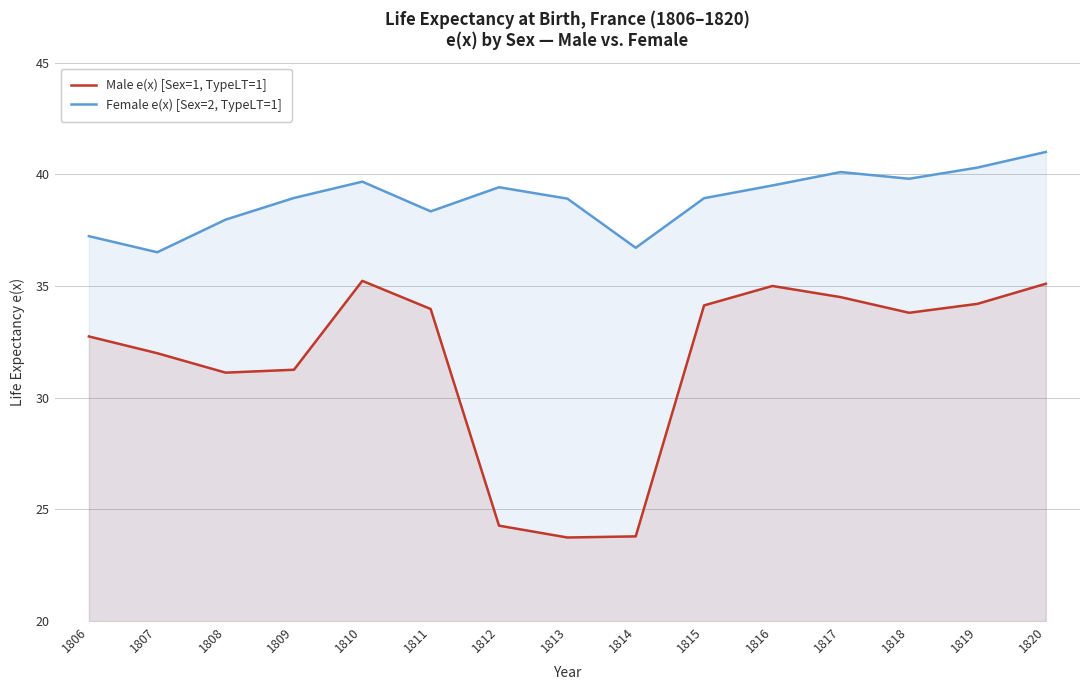

Is the value of Male e(x) [Sex=1, TypeLT=1] at 1817 greater than the value of Female e(x) [Sex=2, TypeLT=1] at 1819?

No